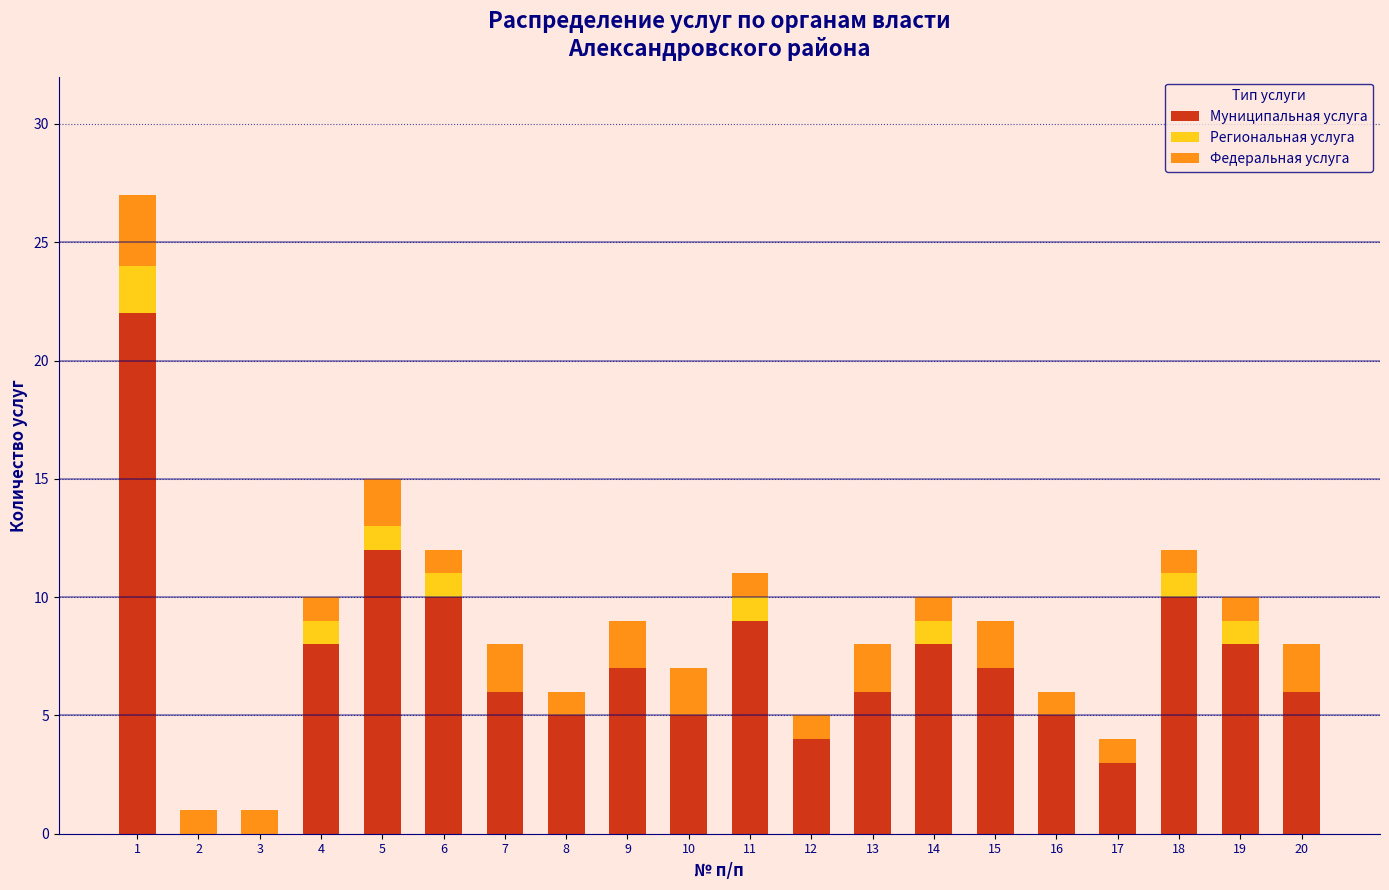

Is it true that Муниципальная услуга equals 3 at 11?

False